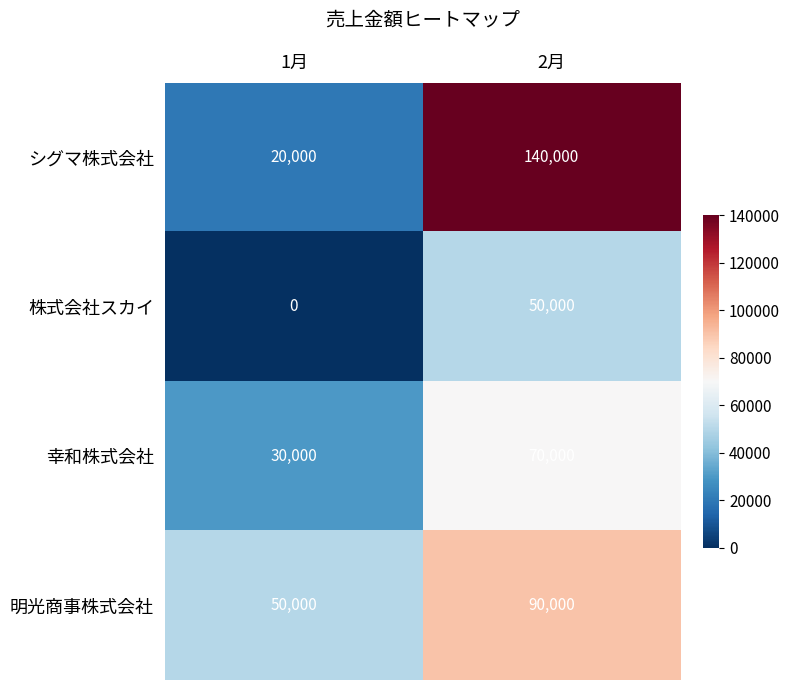

What is the total value across all series at 2月?

350000